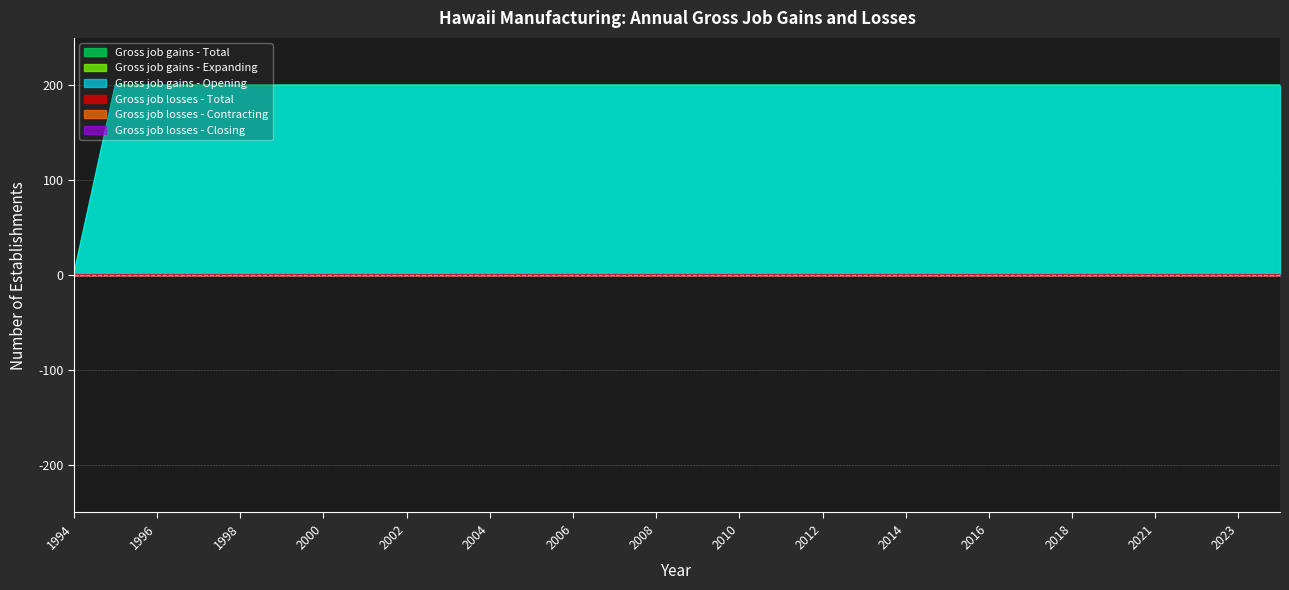

Which series has the widest spread of values?

Gross job gains - Total